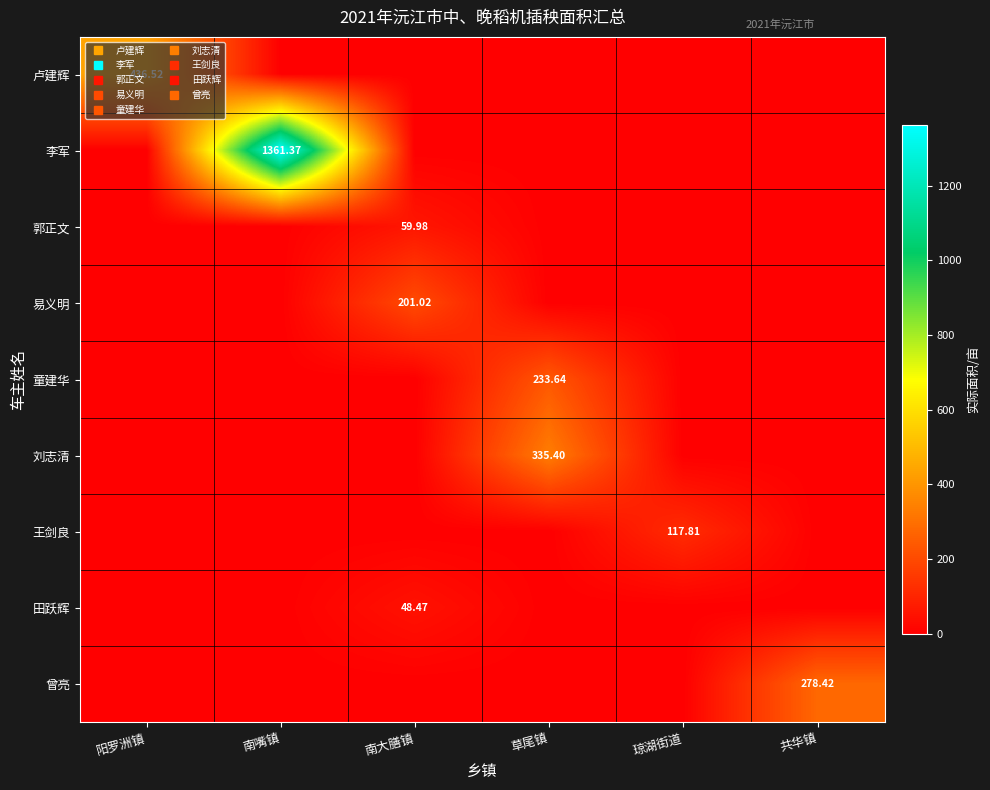

How many values in the 卢建辉 series exceed 0?

1